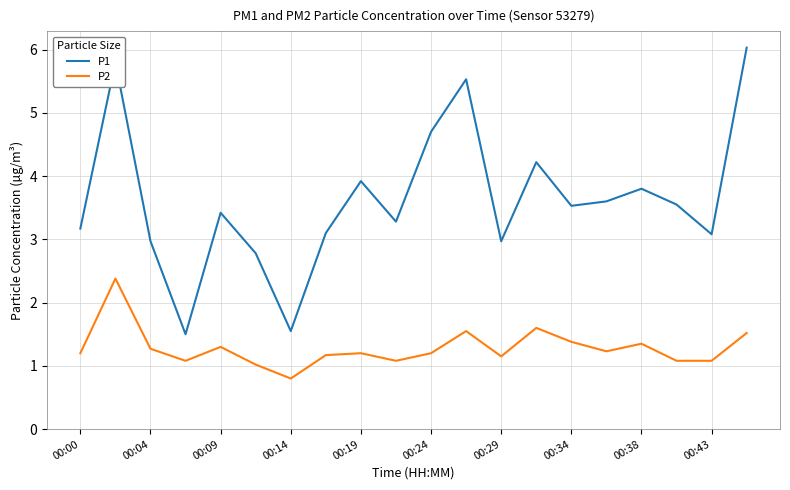

Which series has the largest range (max minus min)?

P1